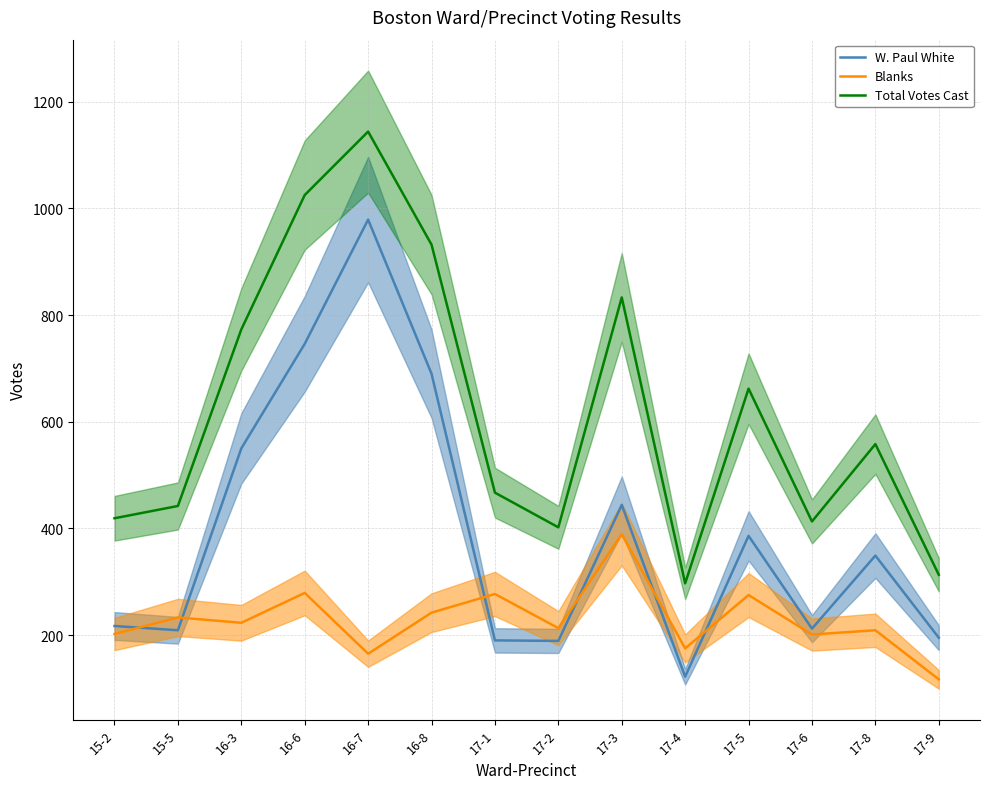

Between which two adjacent categories do Blanks and W. Paul White first intersect?

15-2 and 15-5